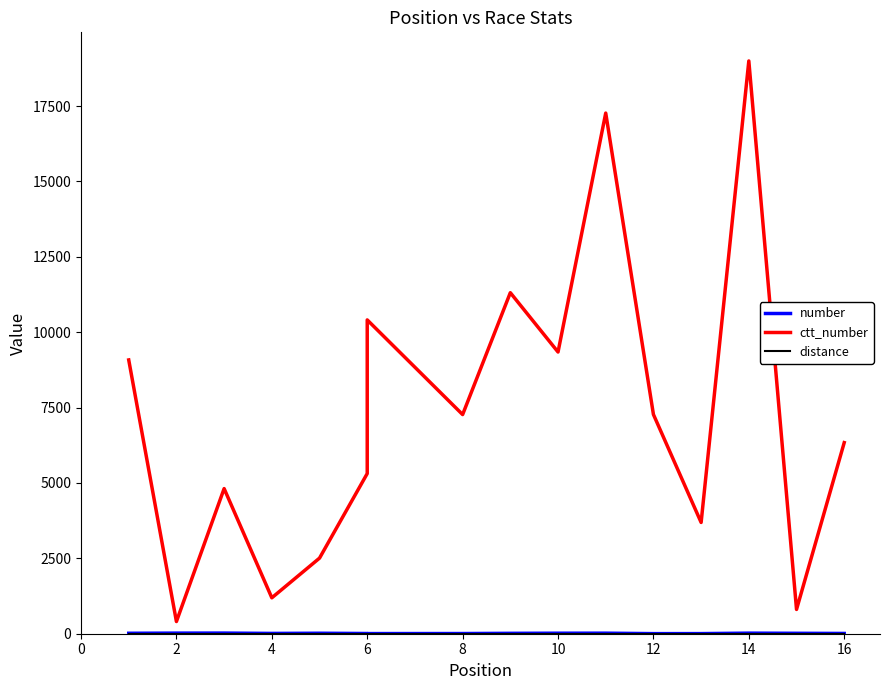

What is the difference between the maximum and minimum values in the number series?

18